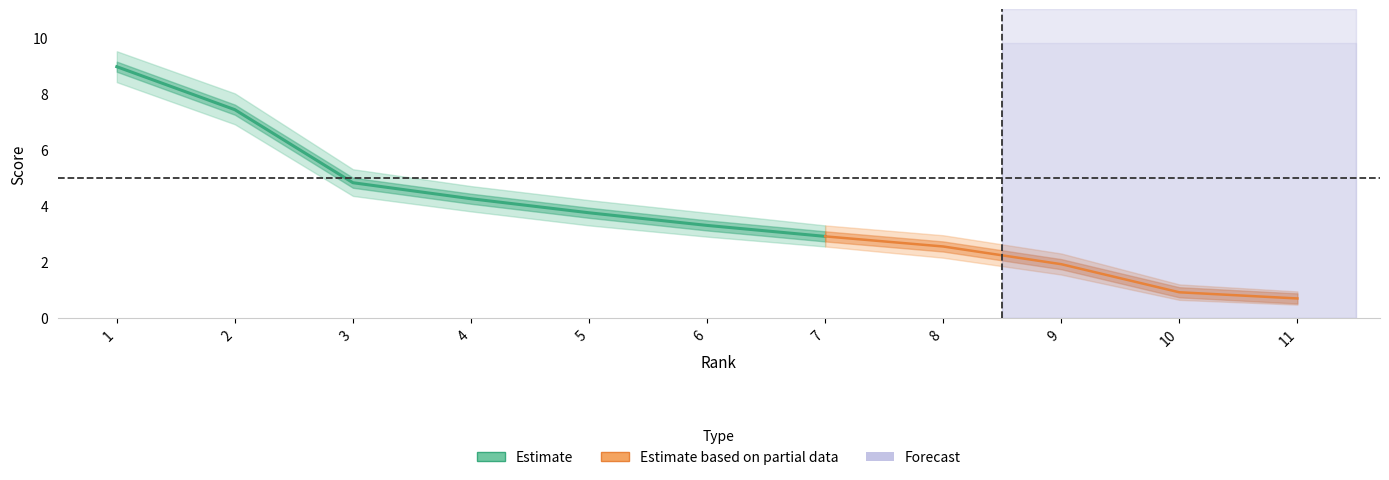

Reading left to right, what are all the values shown in this chart?

total: 8.9	7.4	4.8	4.2	3.8	3.3	2.9	2.5	1.9	0.9	0.7
coef: 8.9	7.4	4.8	4.2	3.8	3.3	2.9	2.5	1.9	0.9	0.7